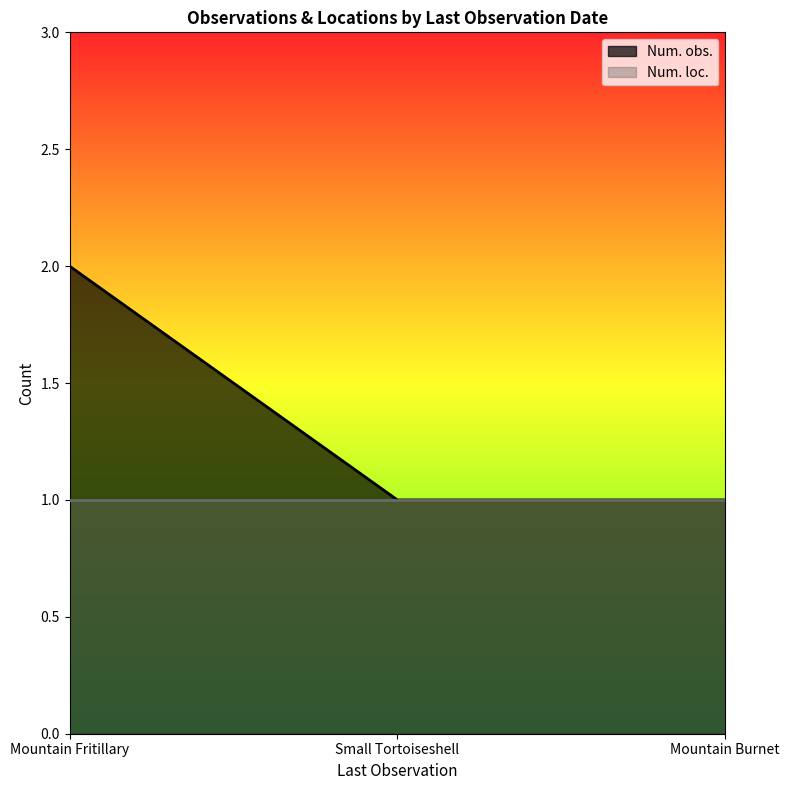

List the series in order of their overall mean, highest first.

Num. obs., Num. loc.